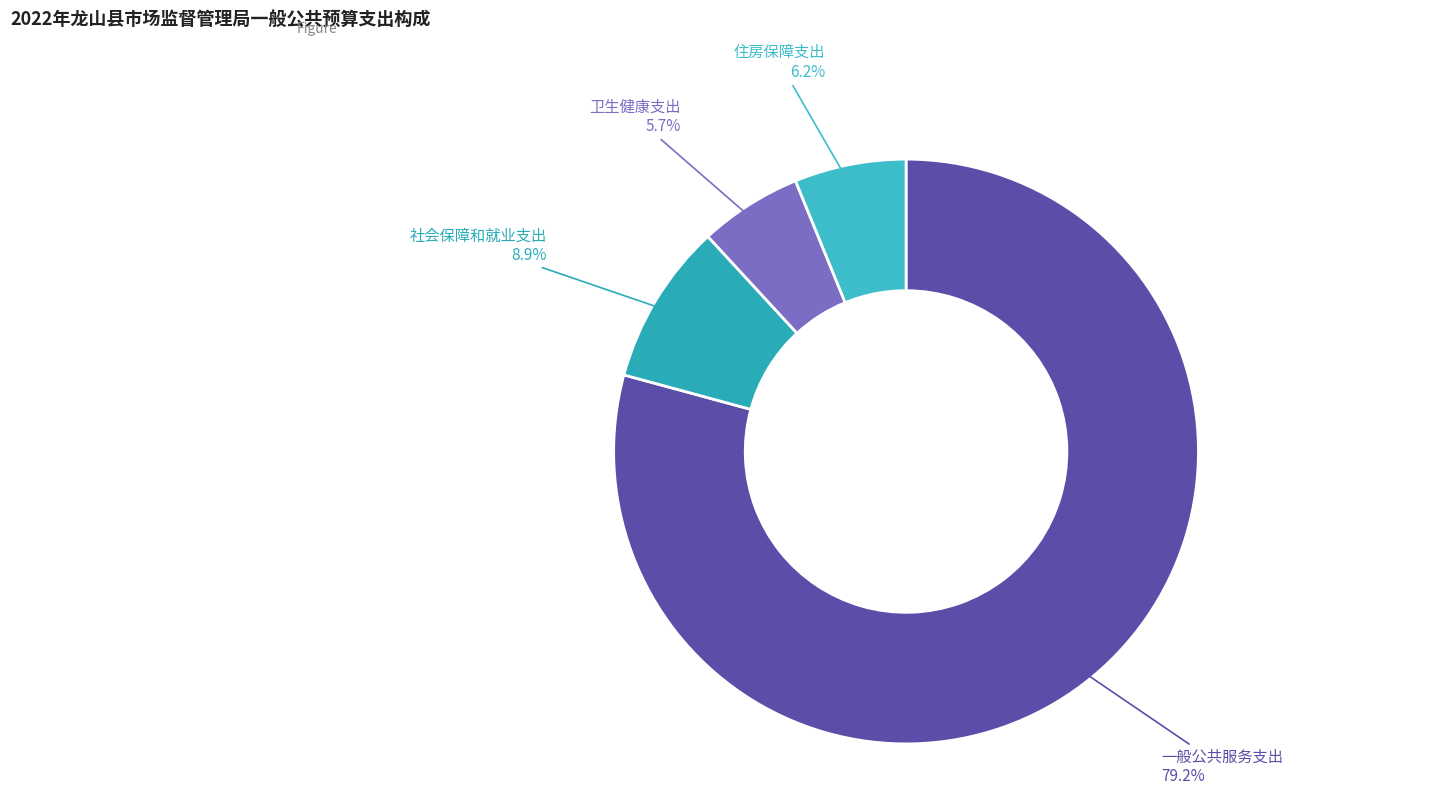

Is it true that 社会保障和就业支出 is 9% of the pie?

True